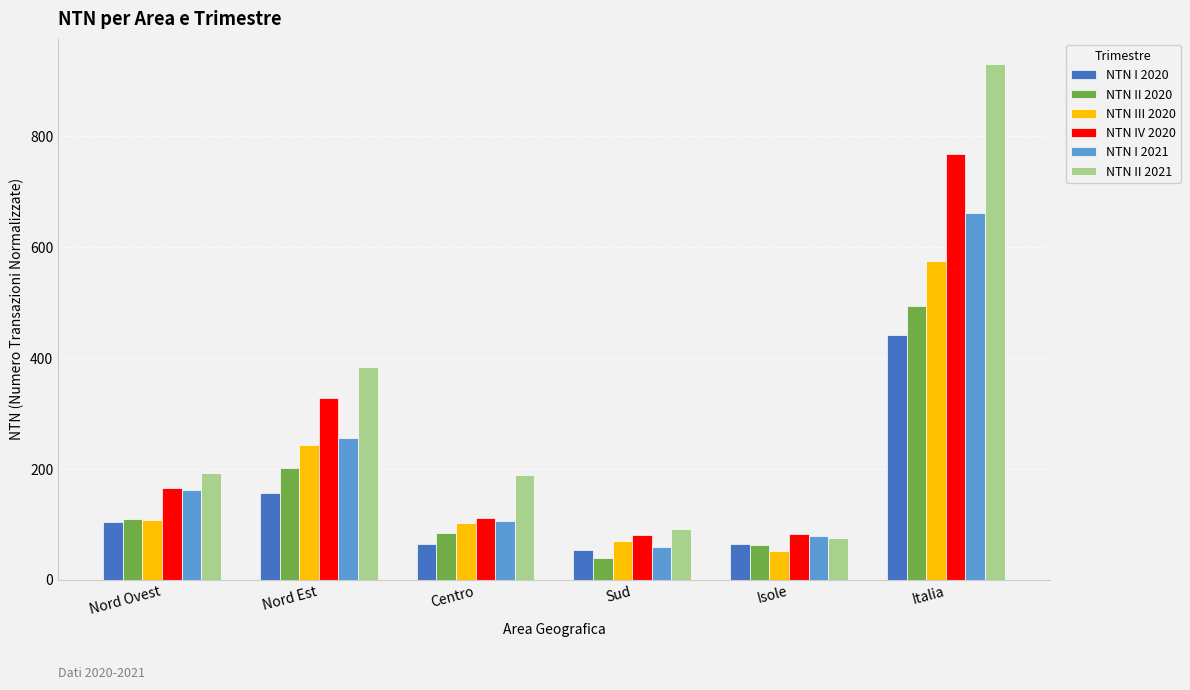

What is the highest value of the NTN III 2020 series?

574.2